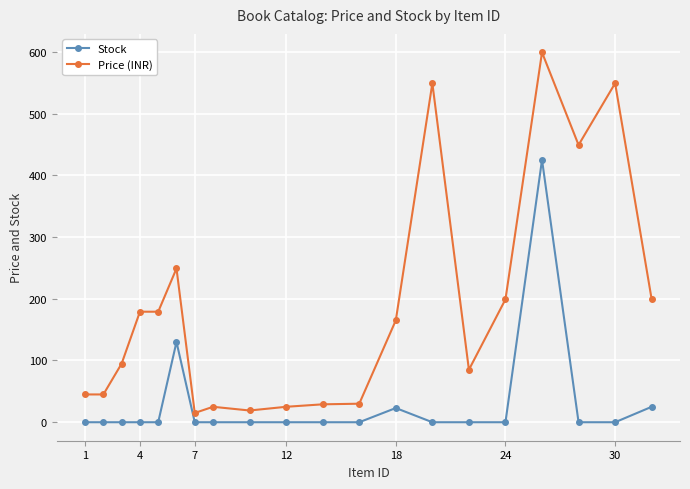

Which series has the largest total across all categories?

Price (INR)